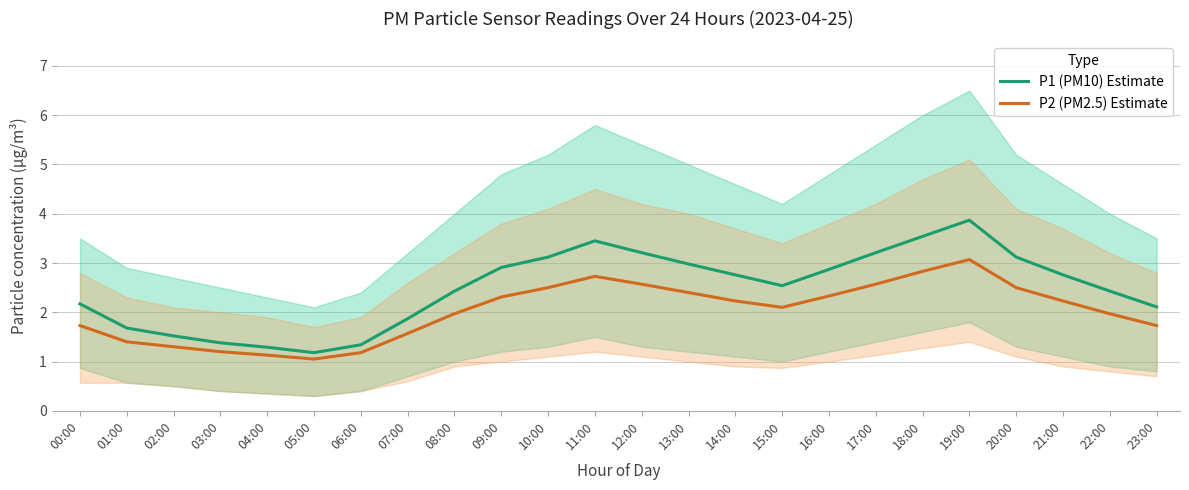

What is the value of the P1 (PM10) Estimate point at the 14th from the left?

3.0